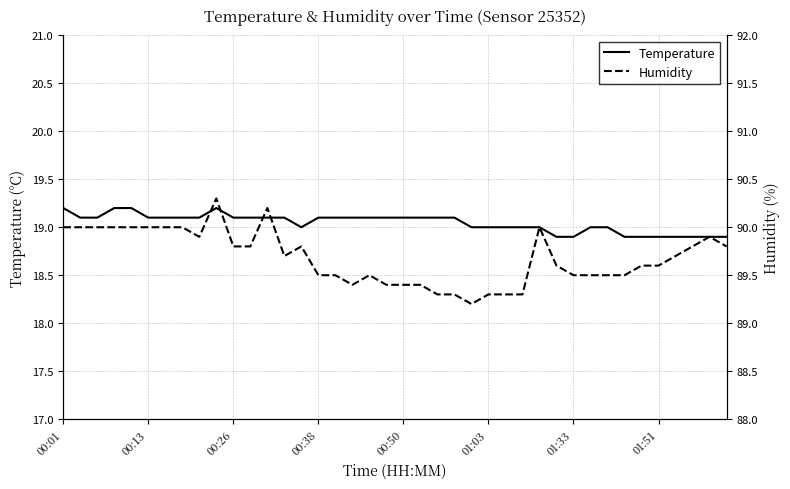

Is it true that Humidity equals 90.0 at 28?

True